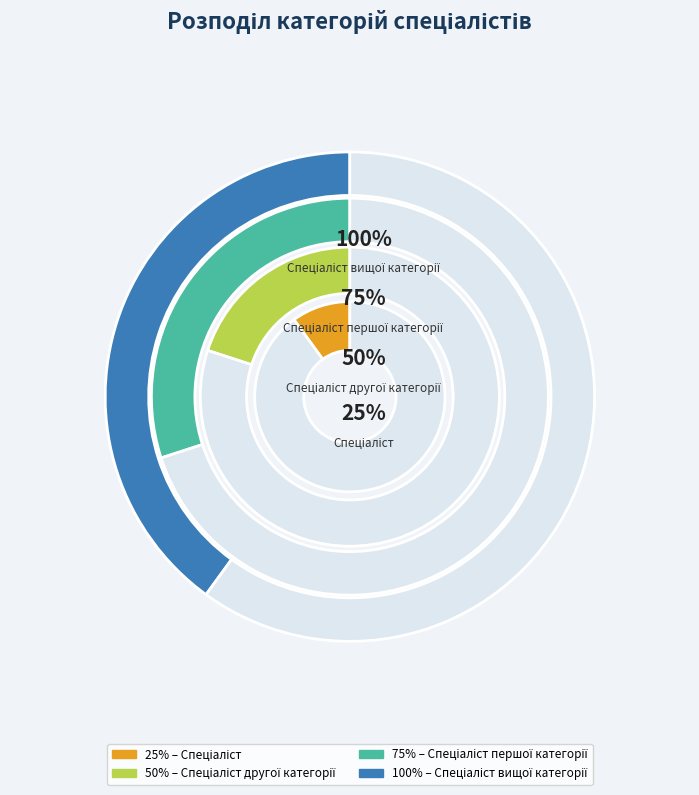

True or false: Спеціаліст першої категорії accounts for 30% of the total.

True